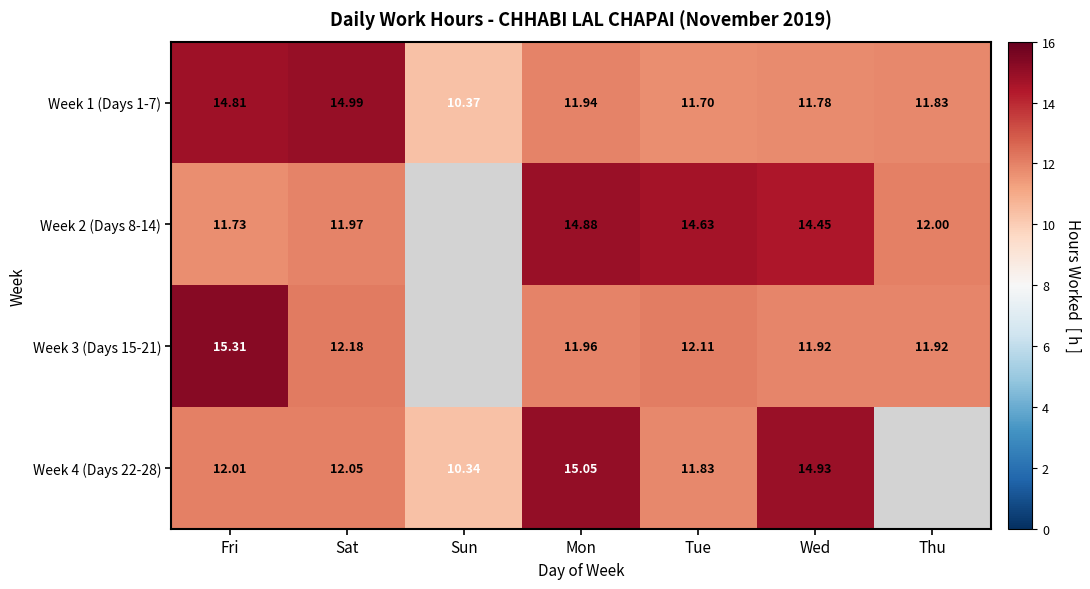

Where does the Week 1 (Days 1-7) series first go above 11?

Fri